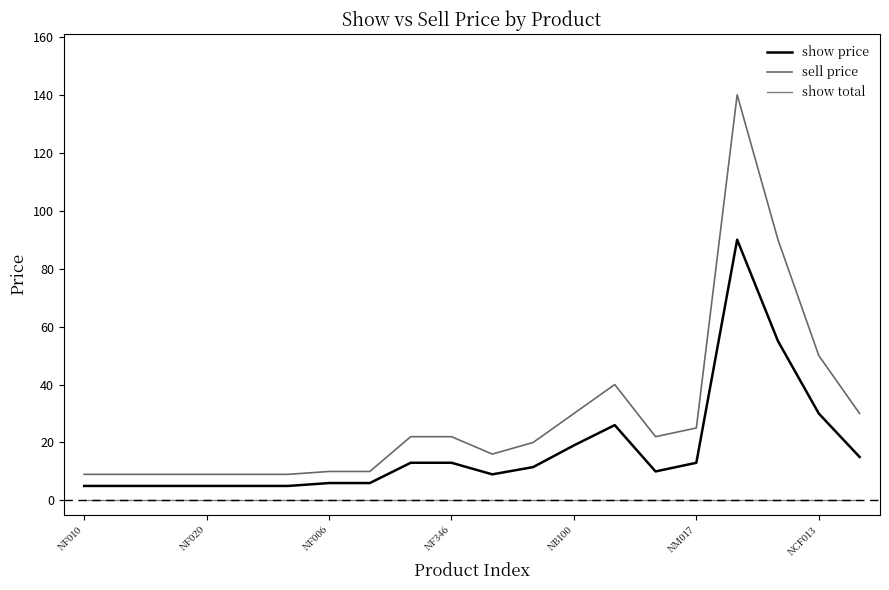

True or false: sell price and show total intersect in this chart.

False